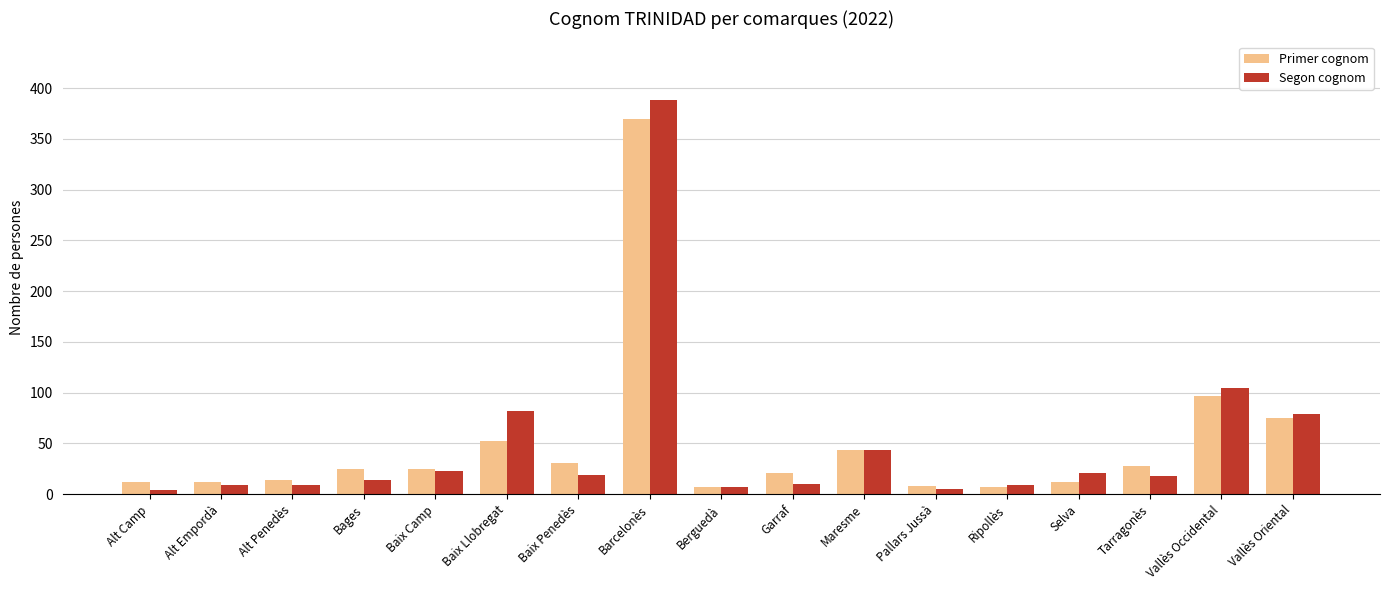

How many bars are there in each group?

2